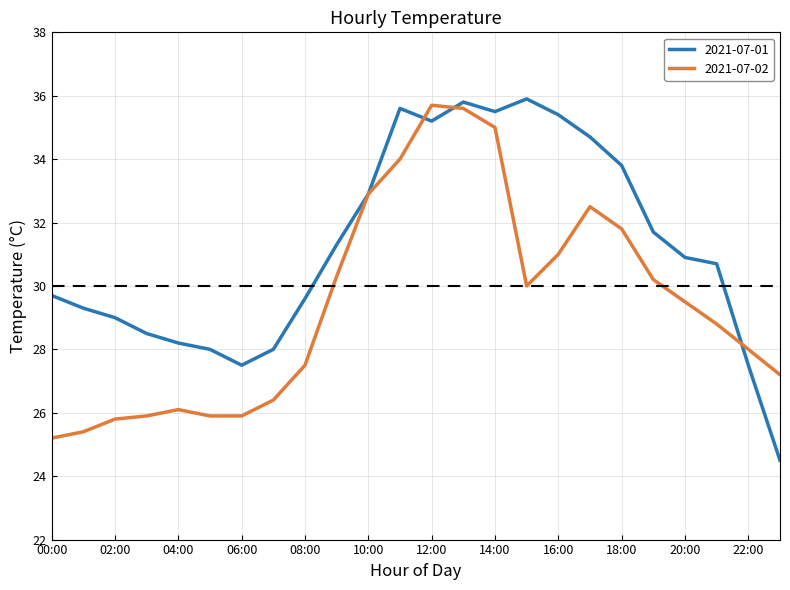

List the series in order of their peak value, highest first.

2021-07-01, 2021-07-02